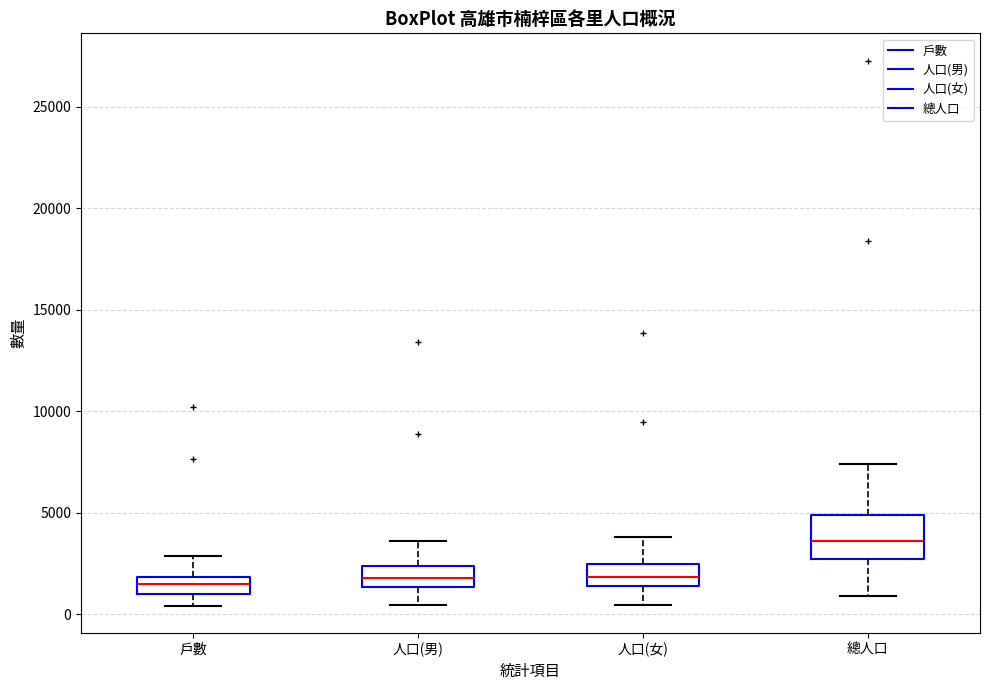

Reading left to right, read every box against the y-axis: the position of its median line, the range the box covers, and the ends of its whiskers. The values are not printed on the chart, so give them approximately, as read against the axis.

戶數: median 1500, box 1000 to 2000, whiskers 500 to 3000
人口(男): median 2000, box 1500 to 2500, whiskers 500 to 3500
人口(女): median 2000, box 1500 to 2500, whiskers 500 to 4000
總人口: median 3500, box 2500 to 5000, whiskers 1000 to 7500